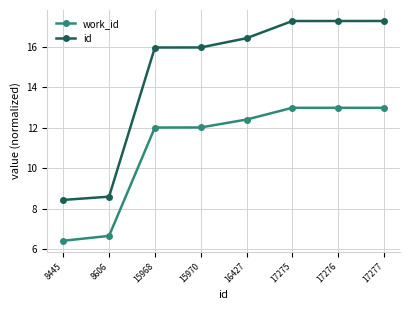

Reading left to right, what are all the values shown in this chart?

work_id: 6.4	6.7	12.0	12.0	12.4	13.0	13.0	13.0
id: 8.4	8.6	16.0	16.0	16.4	17.3	17.3	17.3